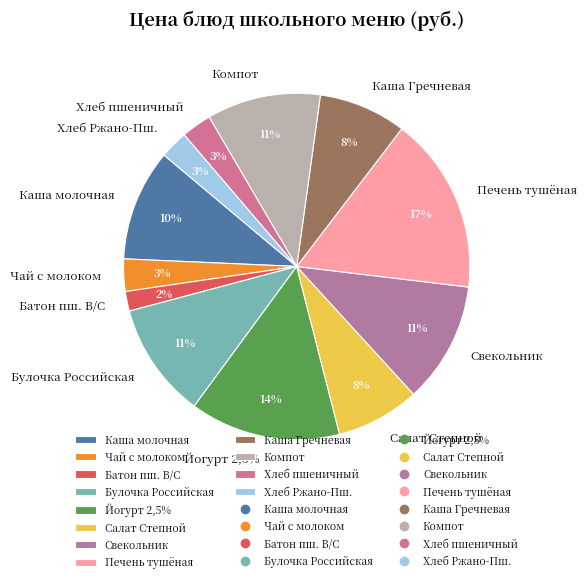

Combined, do Печень тушеная в соусе and Булочка Российская account for over 50%?

No